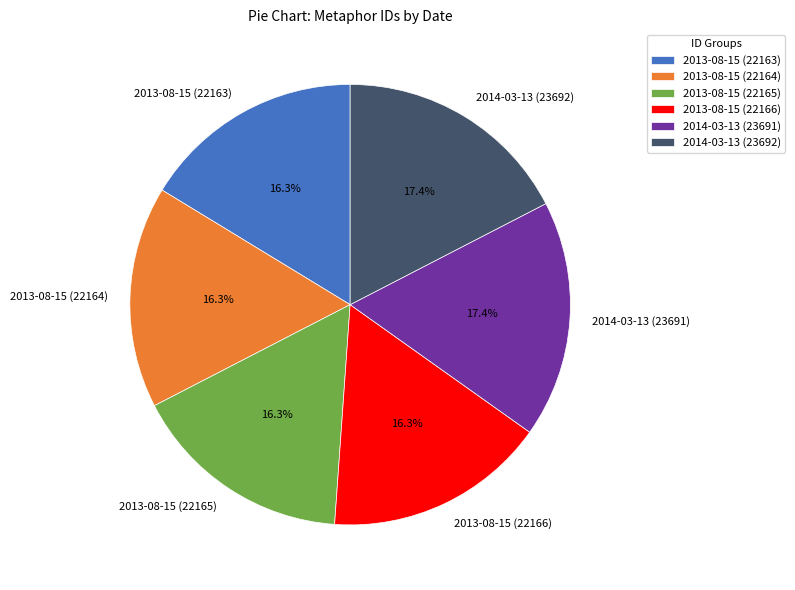

To the nearest percent, what is the combined percentage of 2013-08-15 (22166) and 2013-08-15 (22163)?

33%